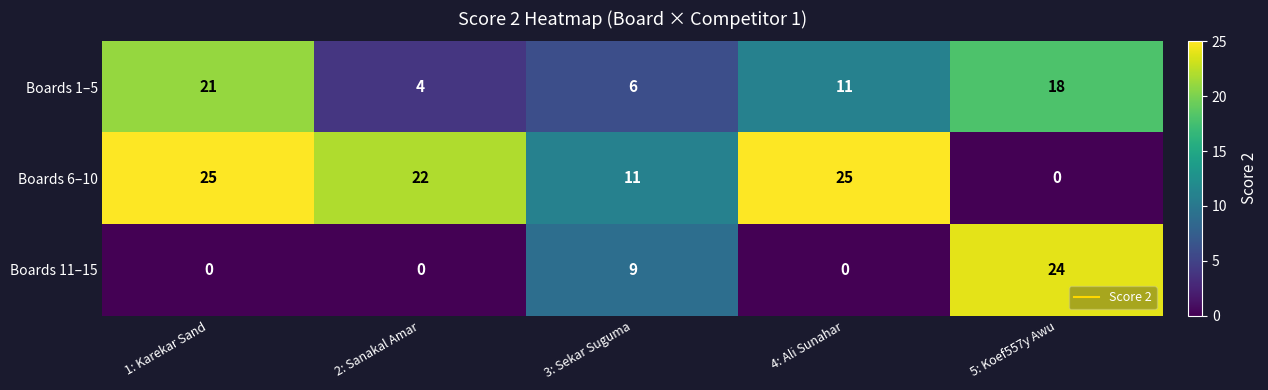

What is the difference between the maximum and second lowest values in the Boards 11–15 series?

24